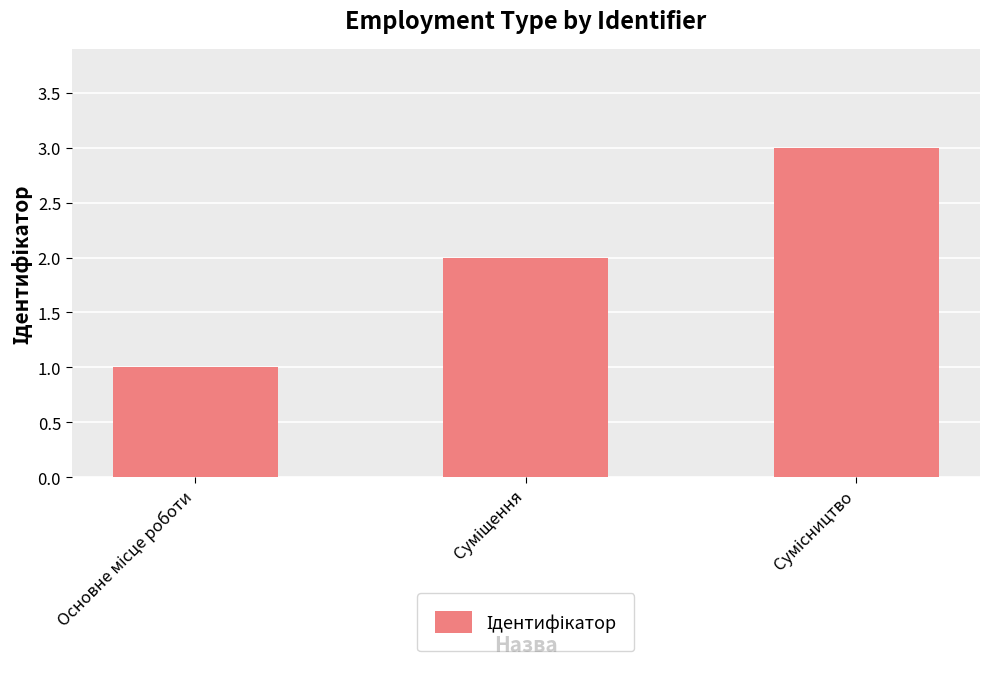

What is the average value?

2